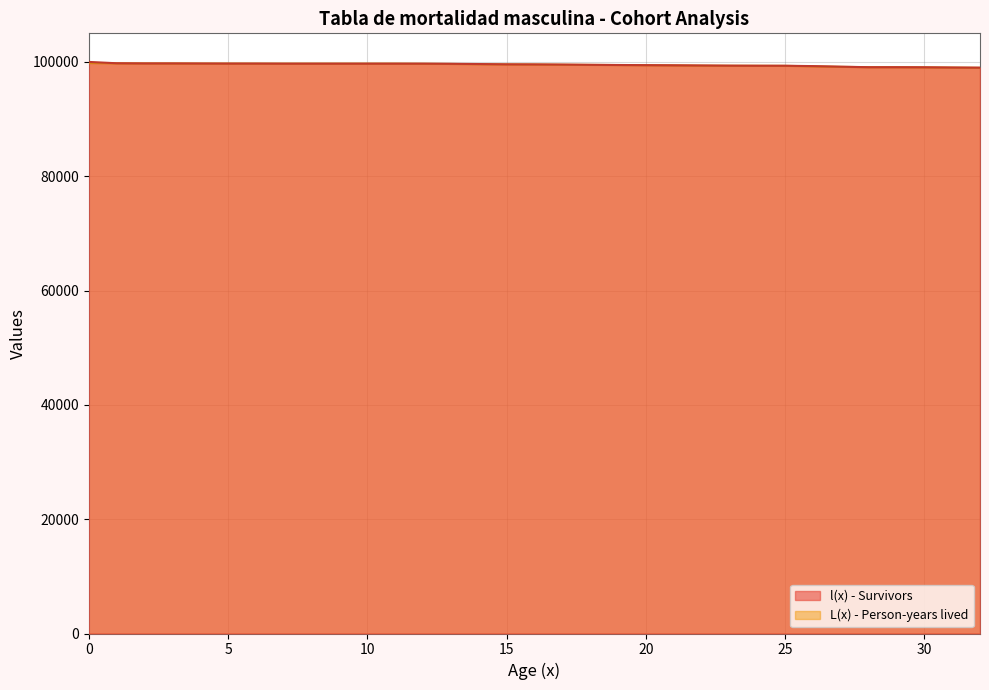

What is the value of the L(x) - Person-years lived point at the 1st from the left?

99793.0